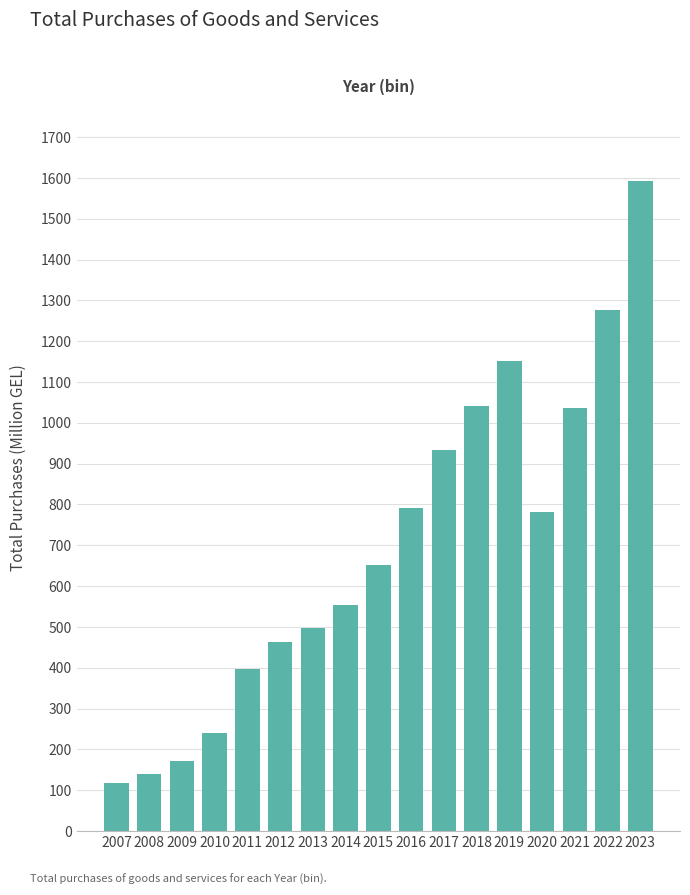

What is the approximate value at 2009?

172.7